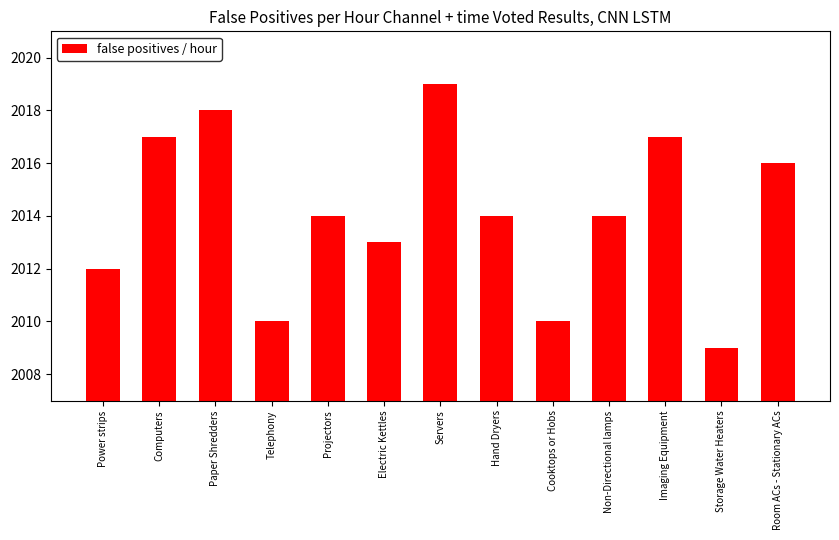

Between Servers and Paper Shredders, which is larger?

Servers